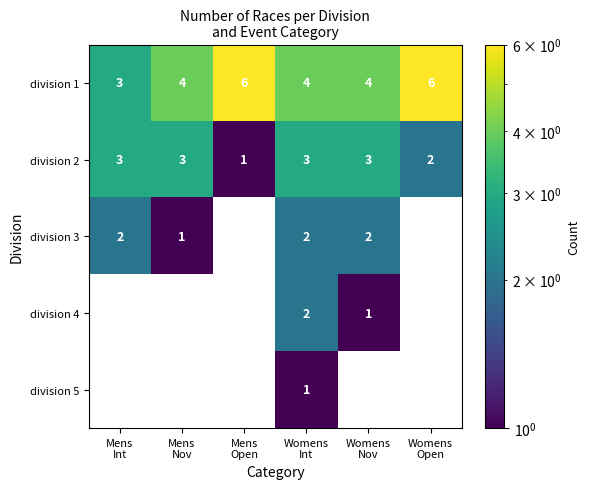

How many positive values does the division 3 series have?

4